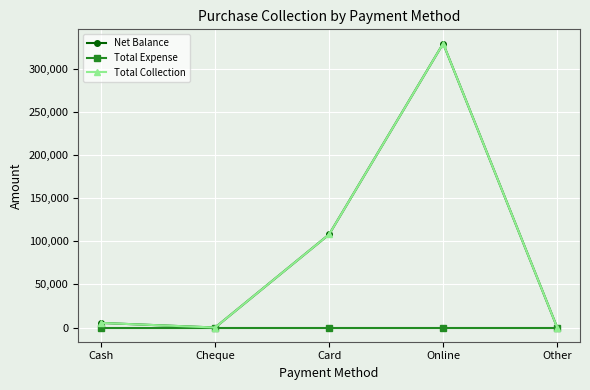

What is the sum of all Net Balance values?

442500